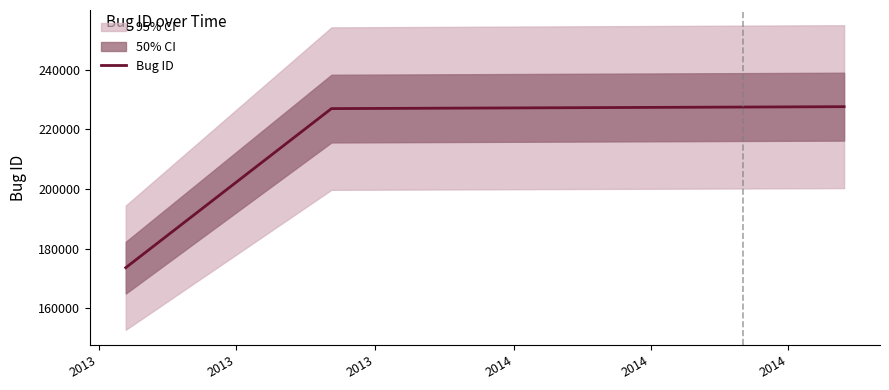

What is the minimum value for Bug ID?

173572